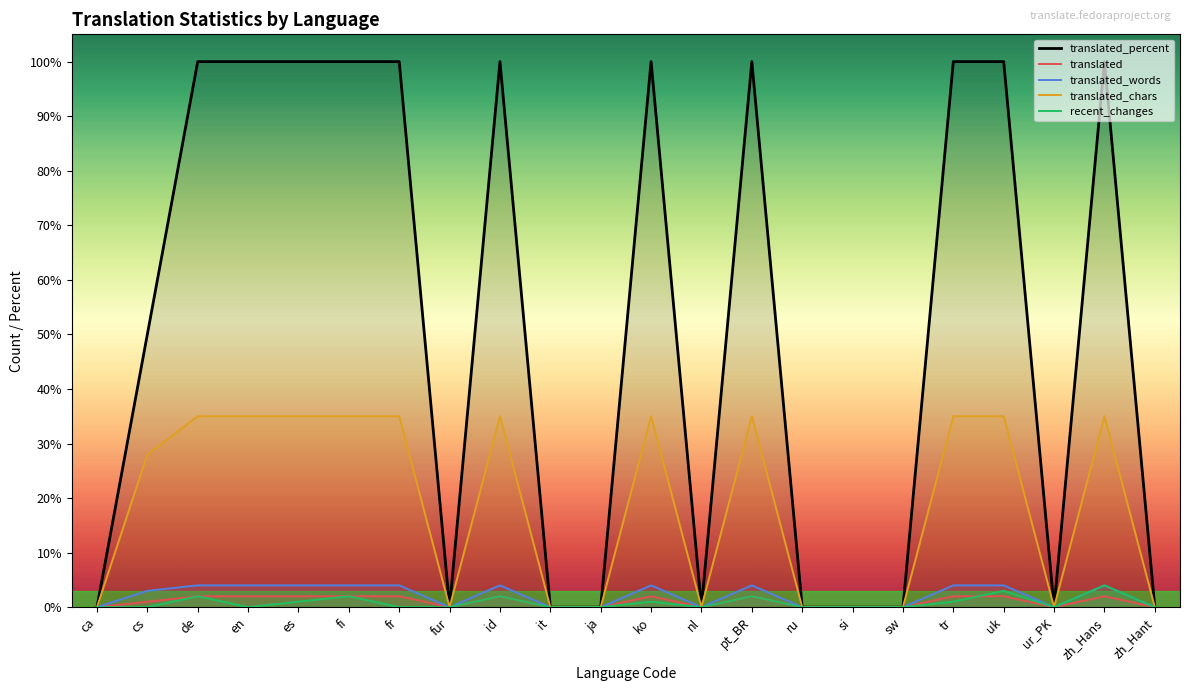

True or false: translated and translated_words intersect in this chart.

False